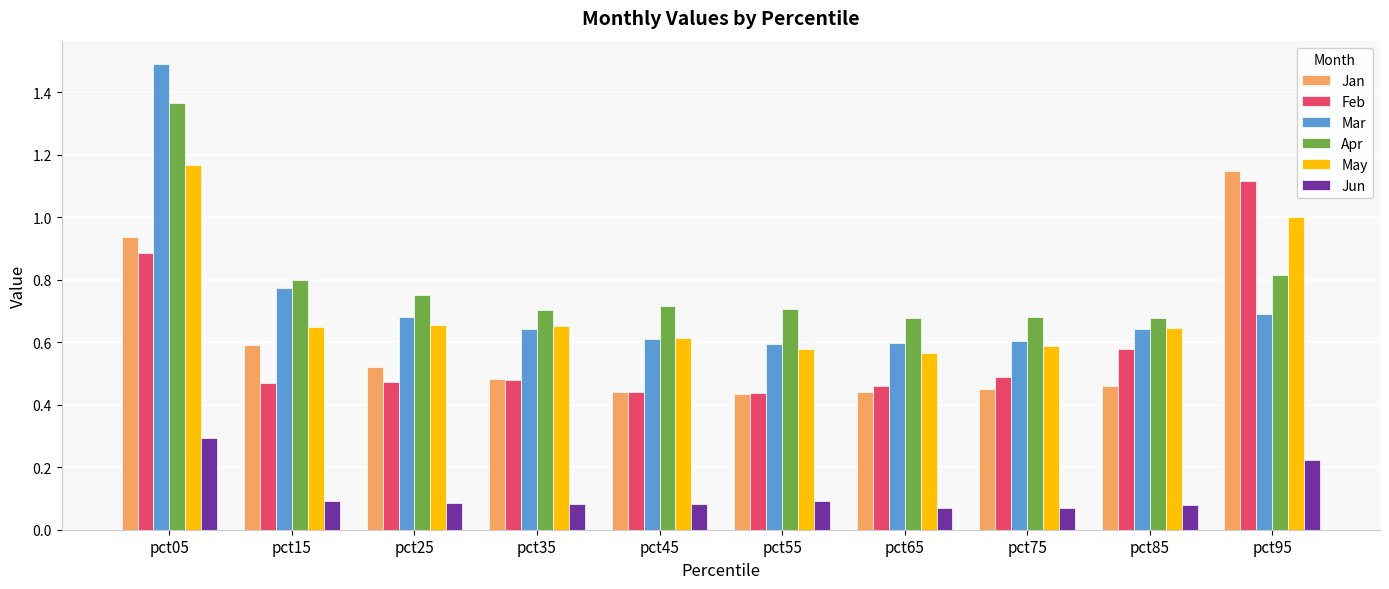

Is it true that Feb equals 0.2 at pct65?

False